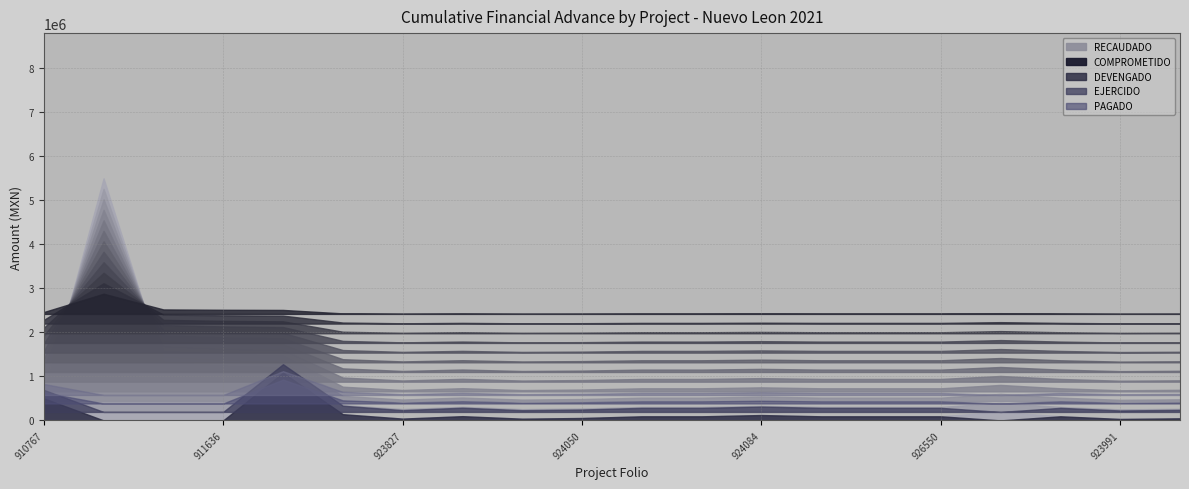

Is it true that EJERCIDO equals 46548.6 at NLE210201927284?

True